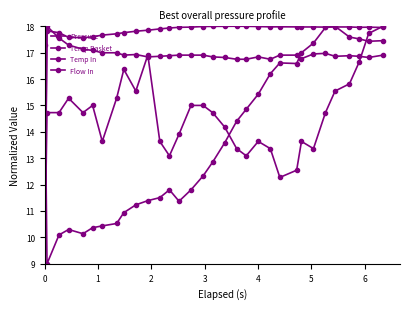

Which series ends up on top after the final intersection of Temp Basket and Pressure?

Pressure